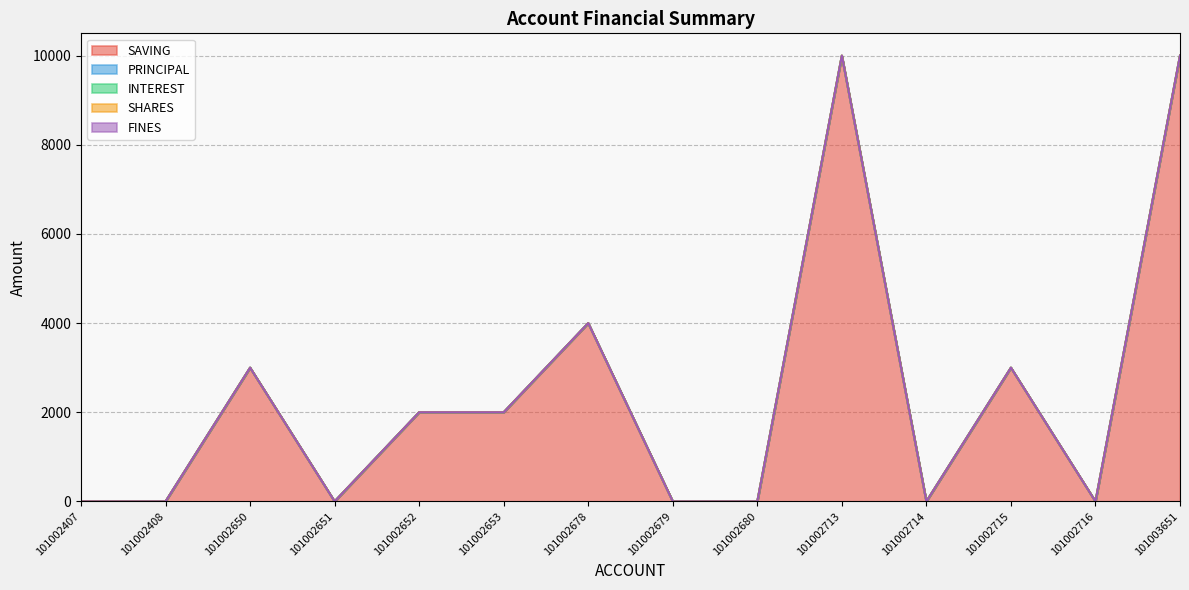

True or false: SAVING has more than 1 points higher than both neighbors.

True